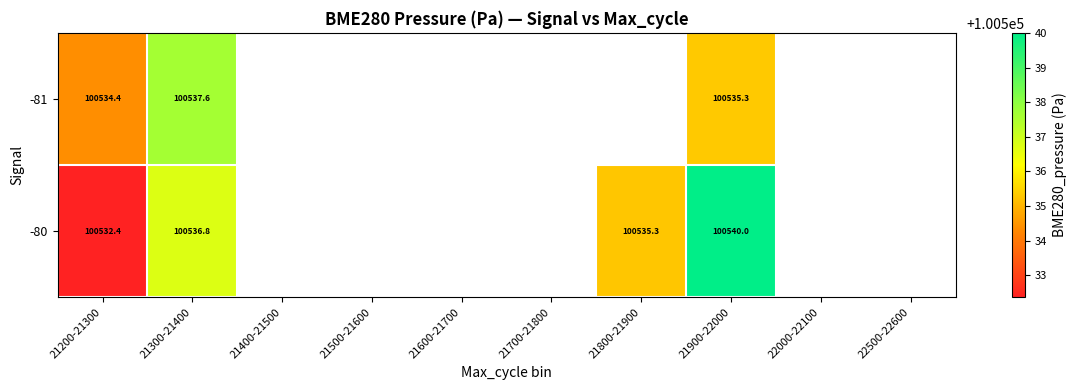

At how many categories does at least one series exceed 100536?

2